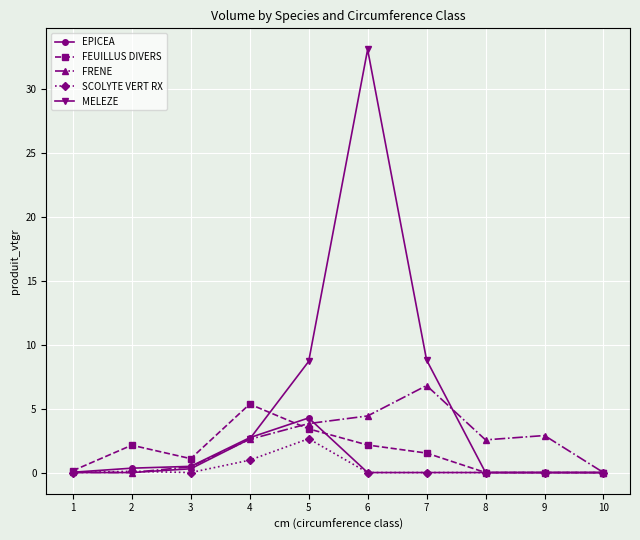

Which series changed the most between 6 and 7?

MELEZE